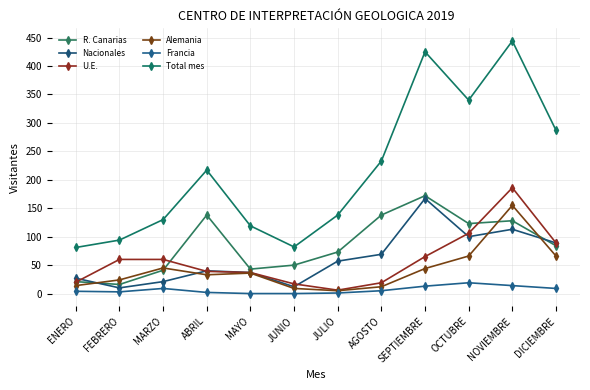

Reading left to right, list all the values displayed in this chart.

R. Canarias: 21	16	41	138	43	50	73	138	172	123	128	84
Nacionales: 27	10	21	40	37	12	57	69	167	100	113	89
U.E.: 20	60	60	39	37	17	6	19	65	106	186	89
Alemania: 14	24	45	33	36	9	5	12	44	66	155	66
Francia: 4	3	9	2	0	0	1	5	13	19	14	9
Total mes: 81	94	130	217	119	82	138	233	425	340	444	287